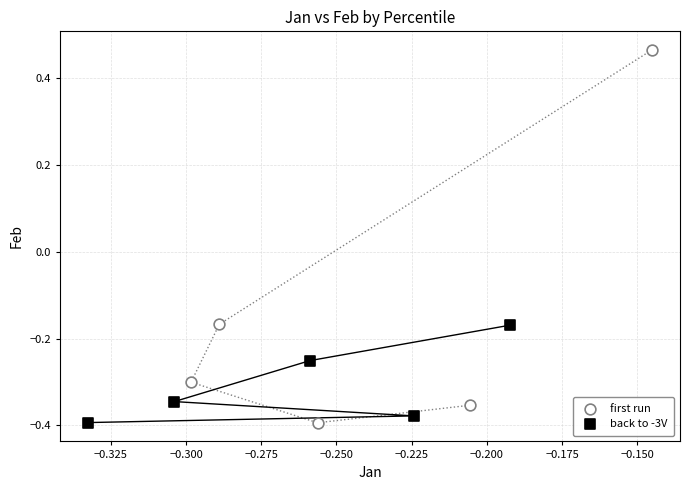

Which series has the widest spread of Y values?

first run